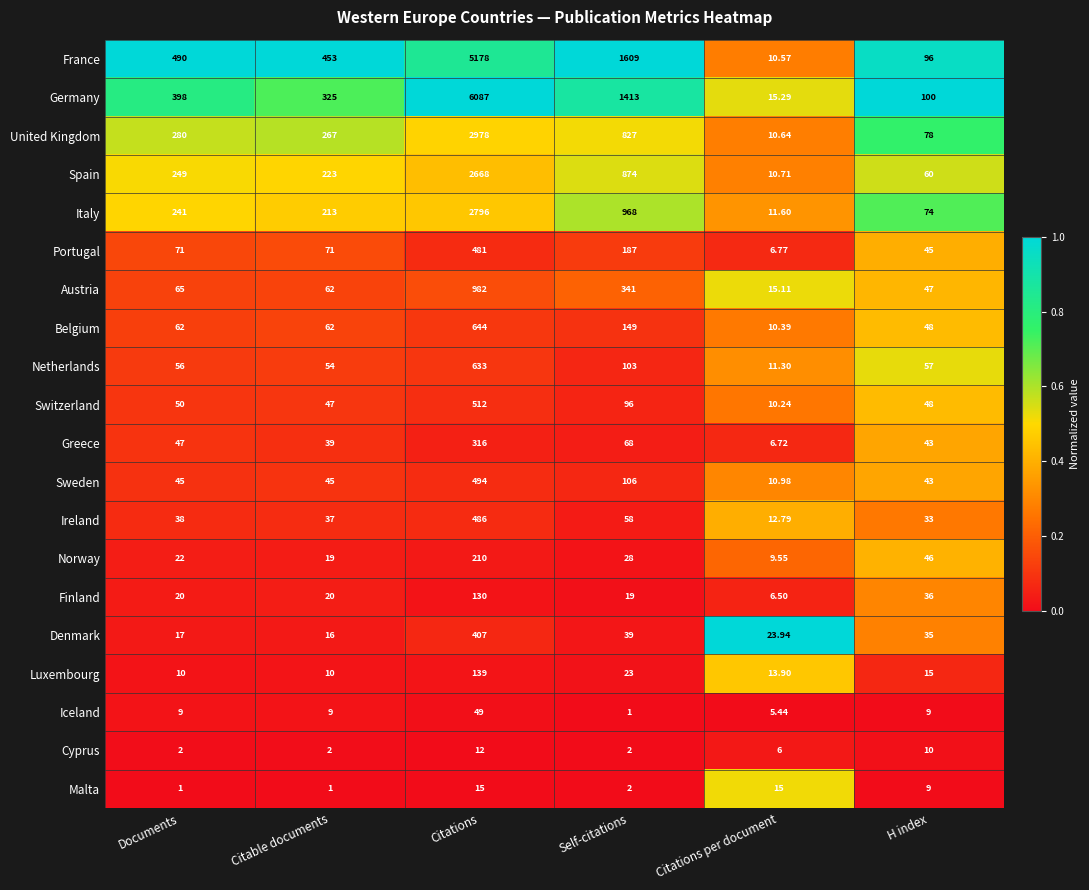

At which label is Belgium closest to 327?

Self-citations